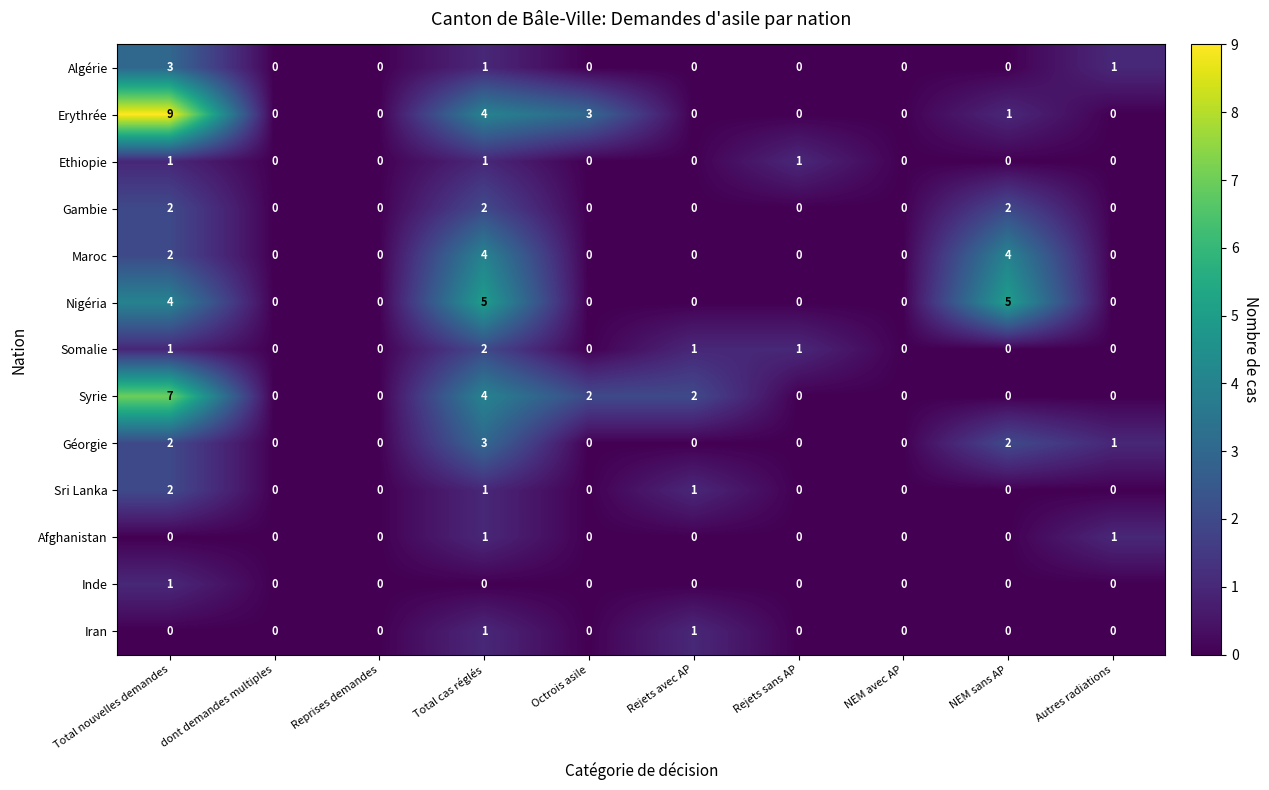

How many Afghanistan values are between 0 and 1?

10